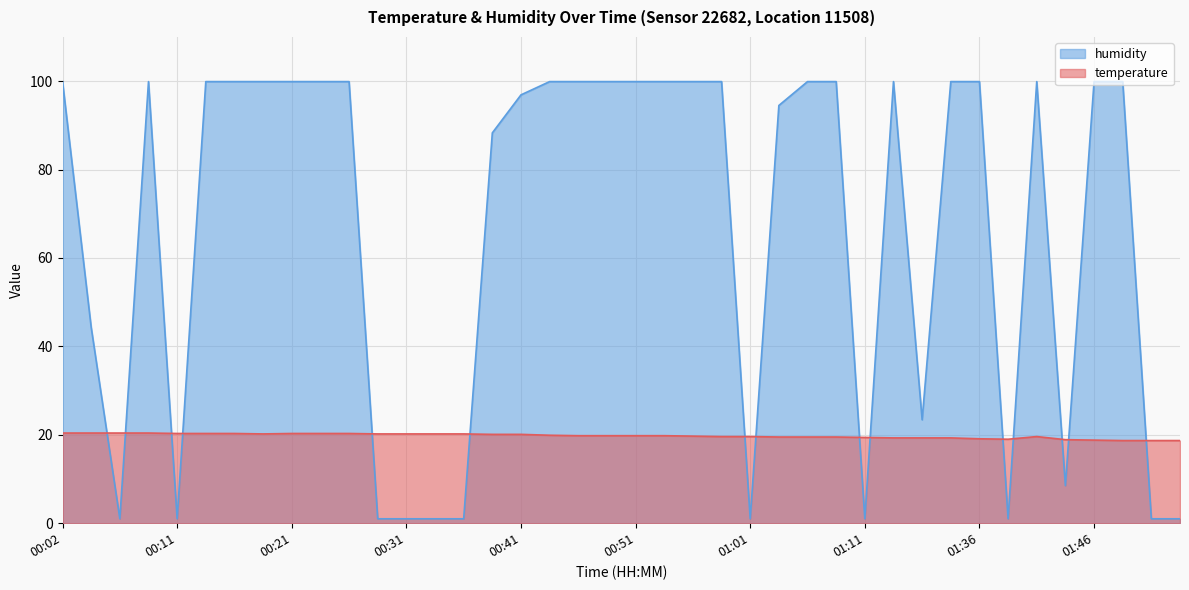

List the labels in order of temperature value, largest first.

00:02, 00:04, 00:07, 00:09, 00:11, 00:14, 00:16, 00:21, 00:24, 00:26, 00:19, 00:29, 00:31, 00:34, 00:36, 00:39, 00:41, 00:43, 00:46, 00:49, 00:51, 00:53, 00:56, 00:59, 01:01, 01:41, 01:04, 01:06, 01:09, 01:11, 01:13, 01:28, 01:34, 01:36, 01:39, 01:44, 01:46, 01:49, 01:51, 01:54